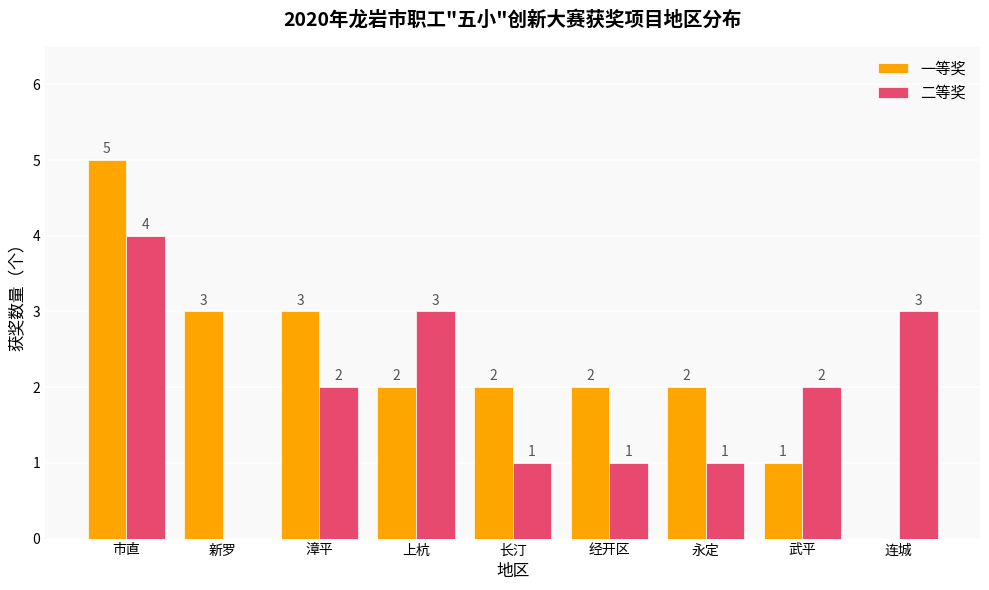

Where does the 一等奖 series first go above 2?

市直